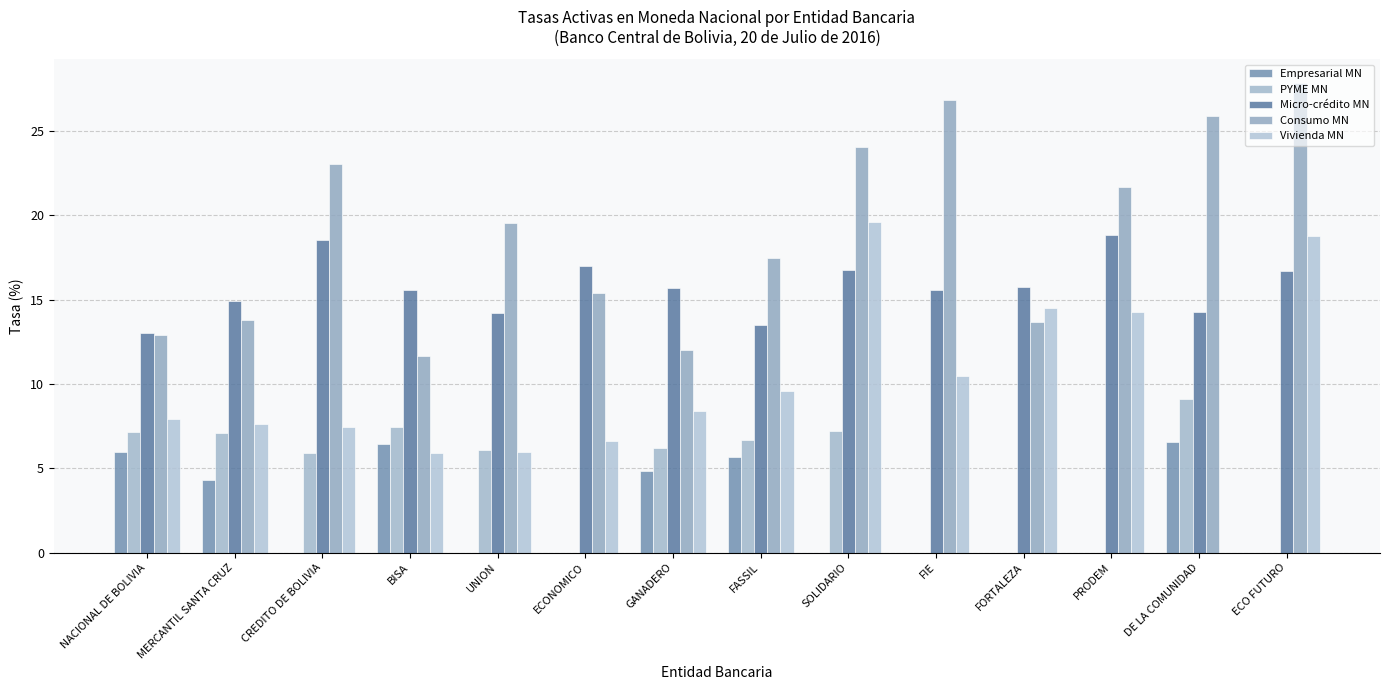

What is the difference between the second highest and minimum values in the Consumo MN series?

15.2